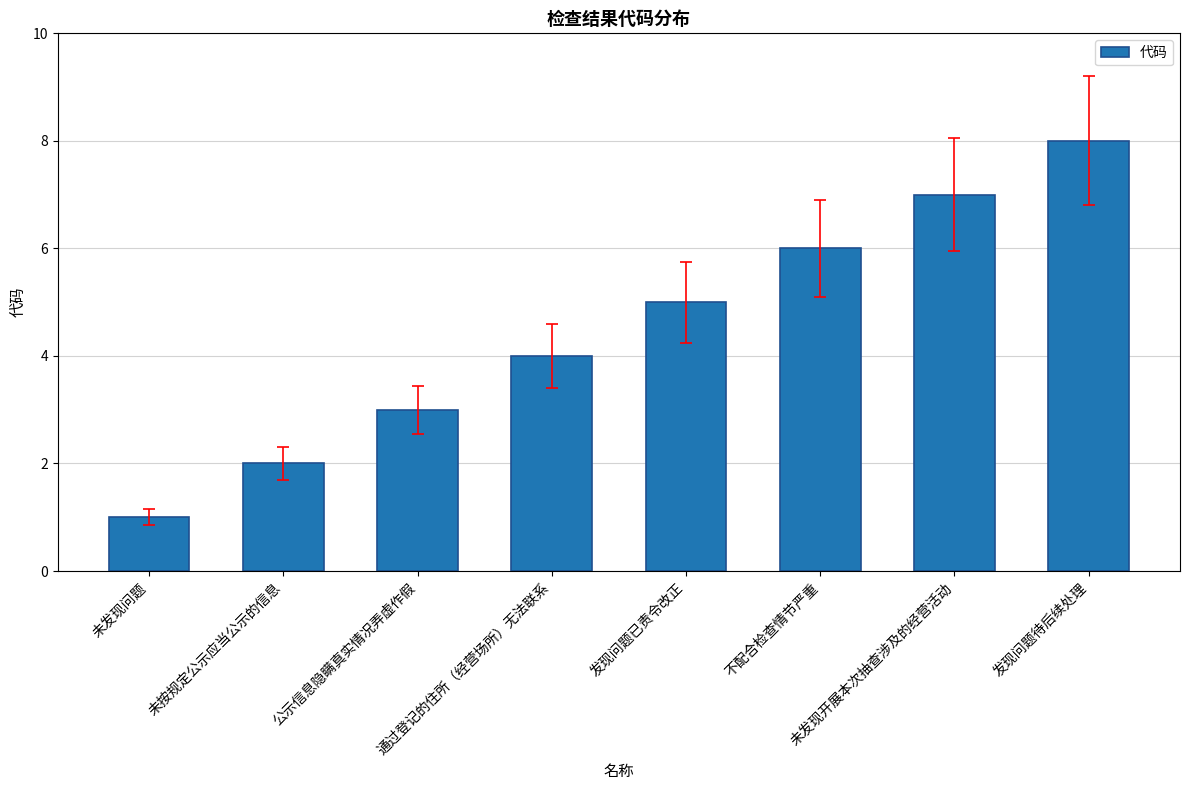

What position from the left is 公示信息隐瞒真实情况弄虚作假?

3